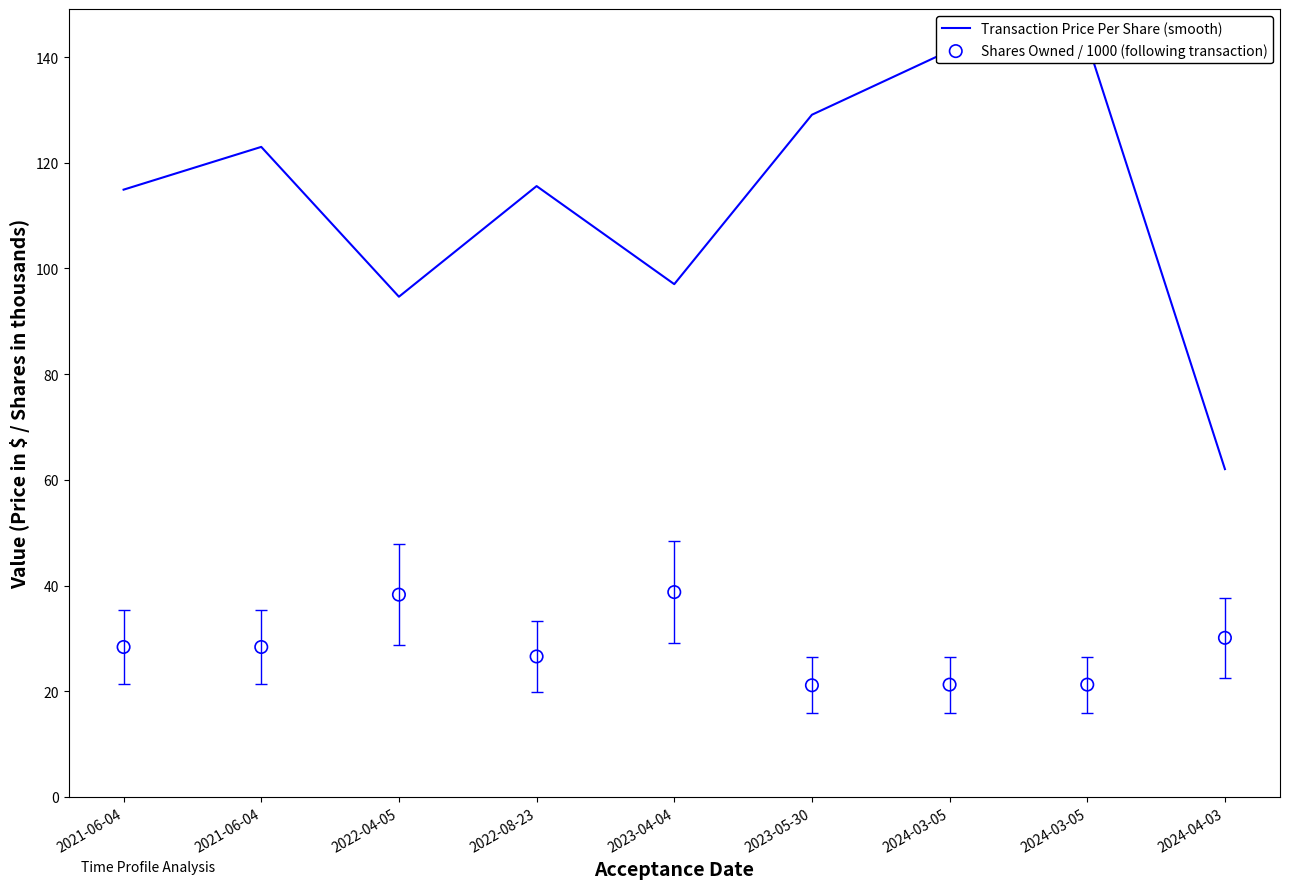

Which series contains the lowest Y value?

Shares Owned / 1000 (following transaction)